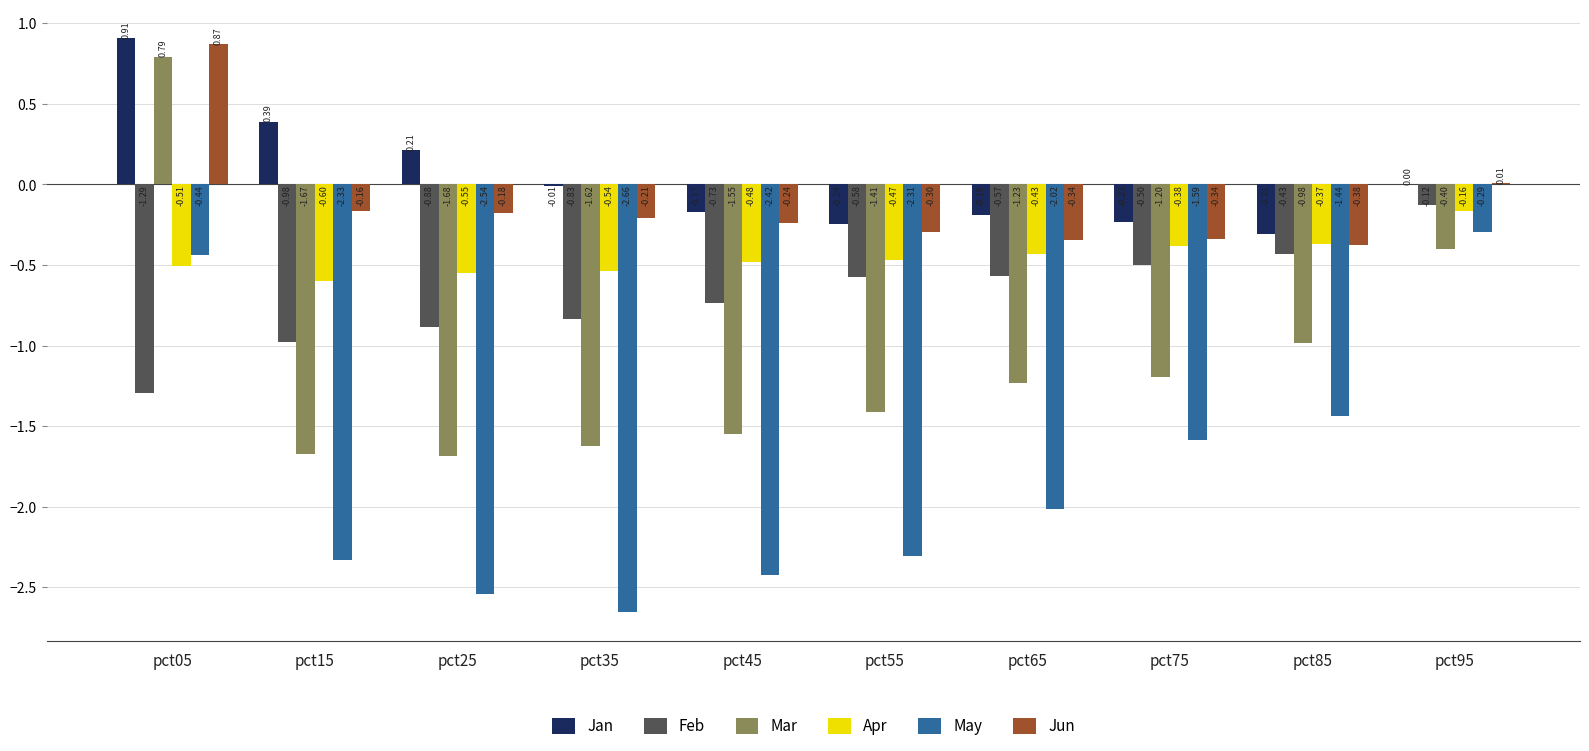

Which series has the largest total across all categories?

Jan